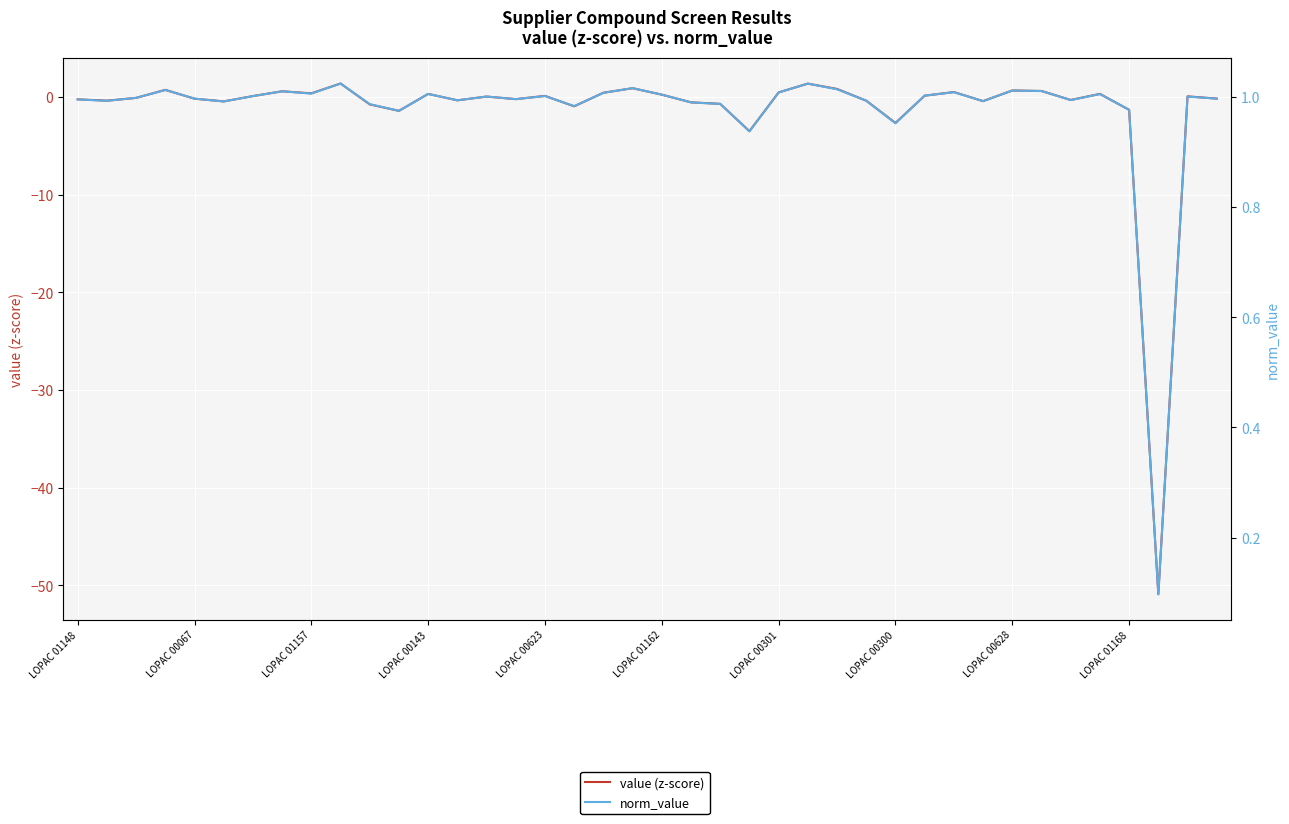

At 39, list the series in order from smallest to largest.

value (z-score), norm_value